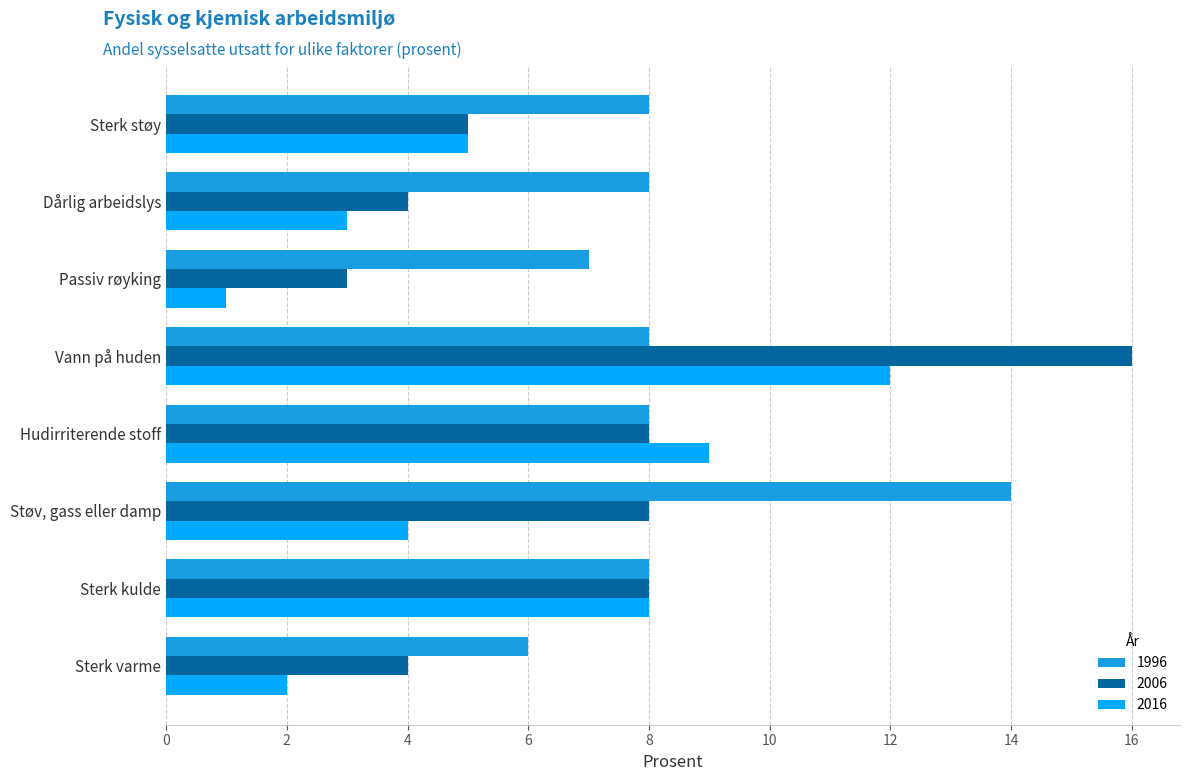

True or false: 2006 has a value of 8 at Sterk støy.

False